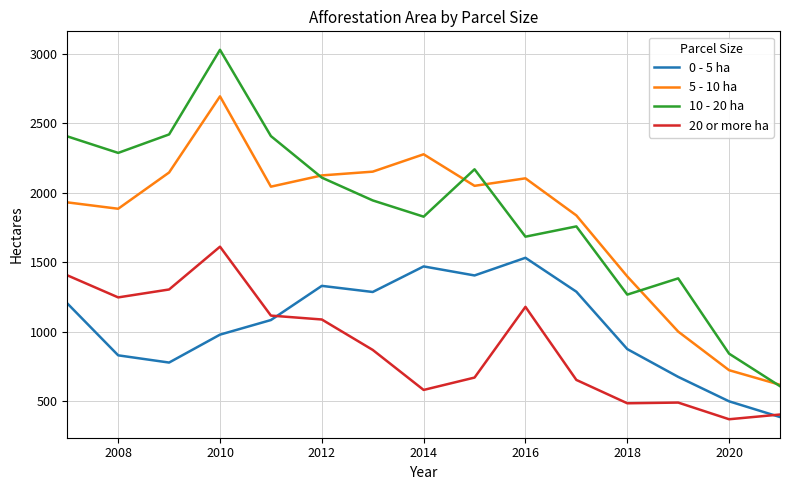

What is the minimum value for 20 or more ha?

370